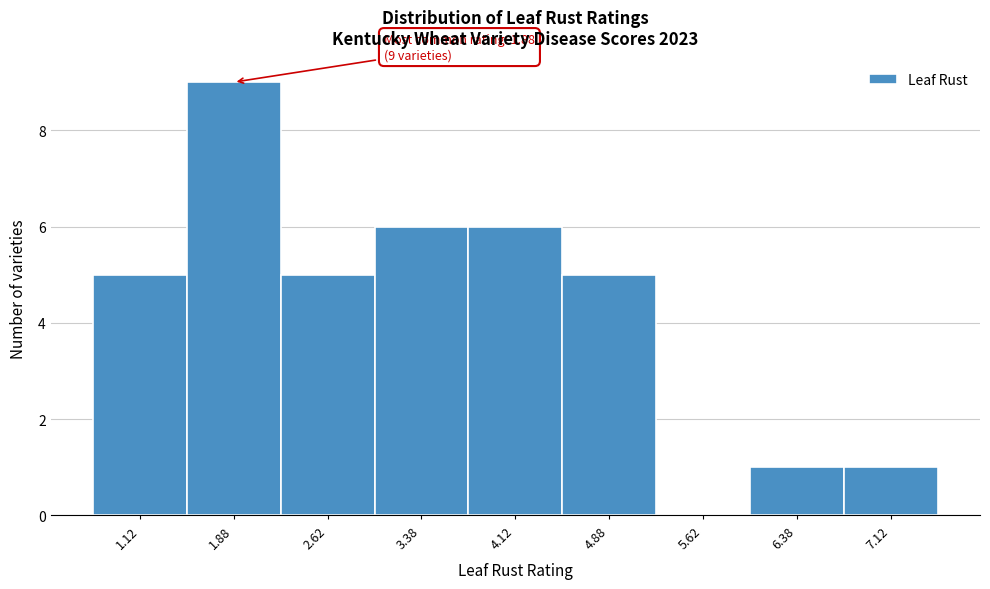

Which range on the x-axis has the tallest bar?

1.50 to 2.25